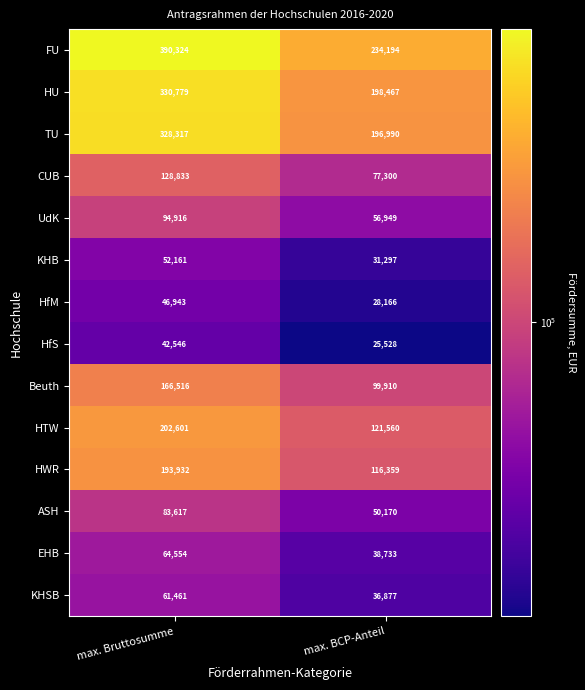

What is the minimum value shown in the chart?

25528